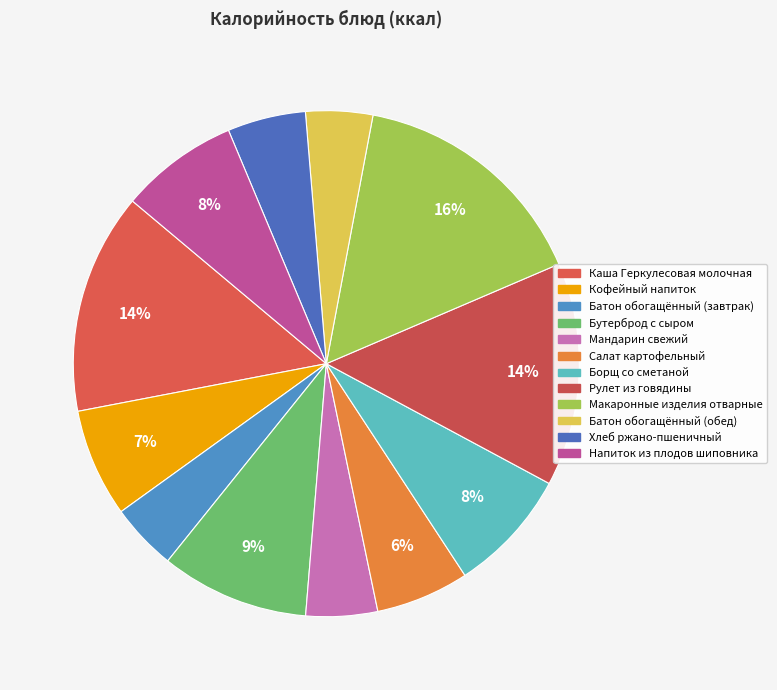

To the nearest percent, what portion does Бутерброд с сыром represent?

9%